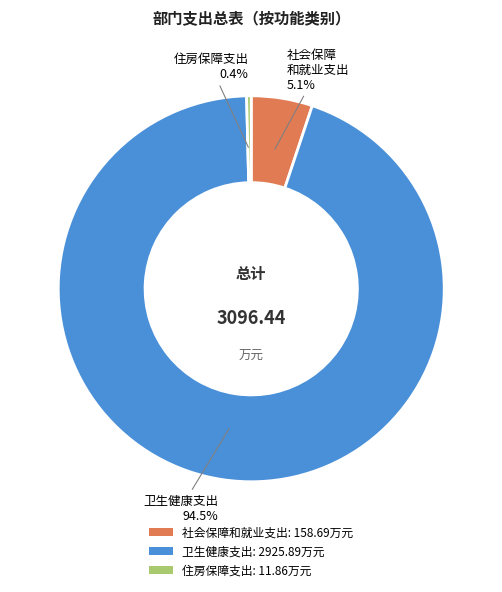

Does any single category account for the majority?

Yes